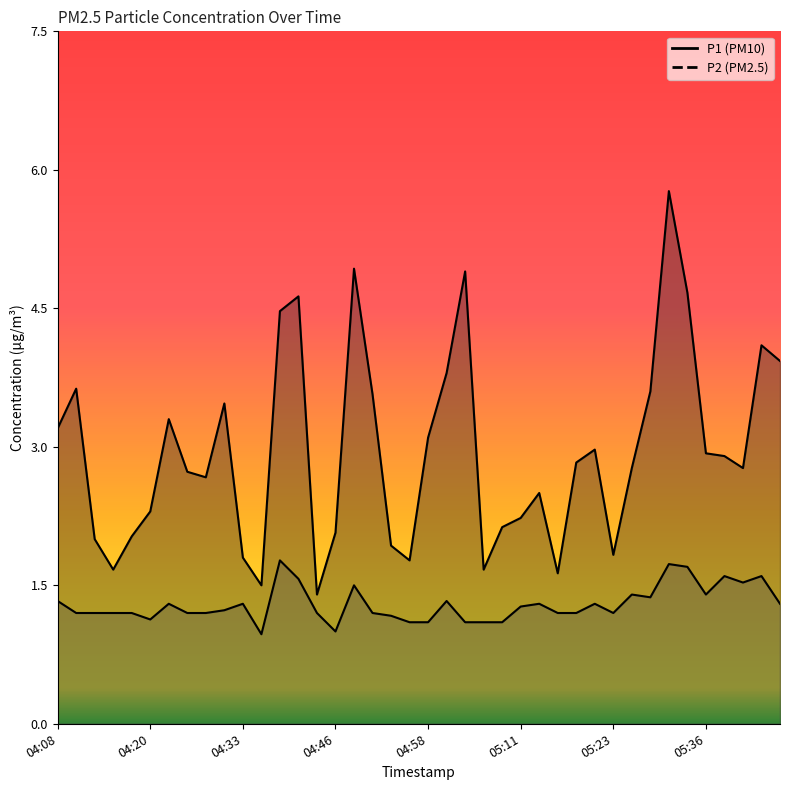

Reading left to right, what are all the values shown in this chart?

P1: 3.2	3.6	2.0	1.7	2.0	2.3	3.3	2.7	2.7	3.5	1.8	1.5	4.5	4.6	1.4	2.1	4.9	3.6	1.9	1.8	3.1	3.8	4.9	1.7	2.1	2.2	2.5	1.6	2.8	3.0	1.8	2.8	3.6	5.8	4.7	2.9	2.9	2.8	4.1	3.9
P2: 1.3	1.2	1.2	1.2	1.2	1.1	1.3	1.2	1.2	1.2	1.3	1.0	1.8	1.6	1.2	1.0	1.5	1.2	1.2	1.1	1.1	1.3	1.1	1.1	1.1	1.3	1.3	1.2	1.2	1.3	1.2	1.4	1.4	1.7	1.7	1.4	1.6	1.5	1.6	1.3